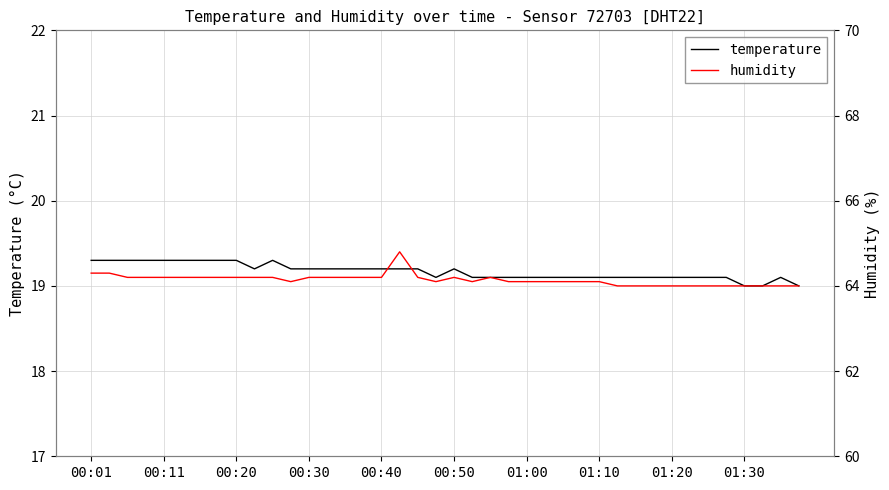

What is the sum of all humidity values?

2565.7